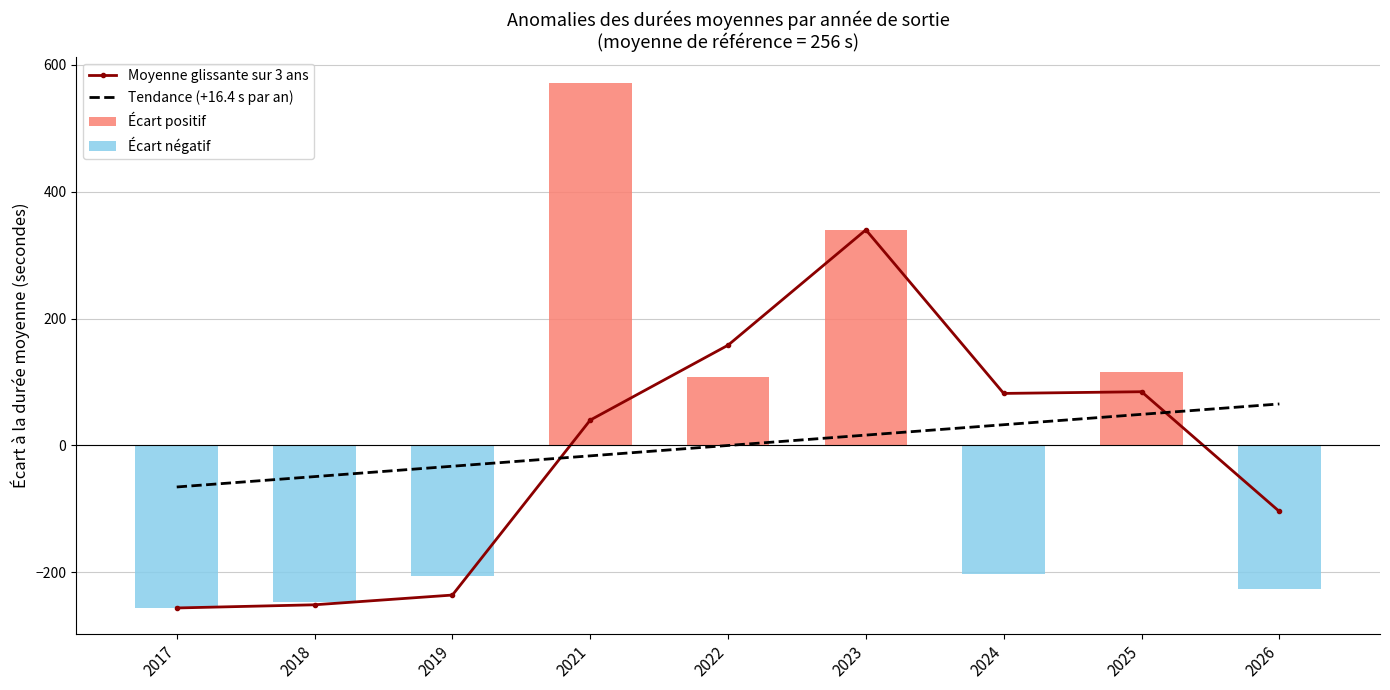

Where is Écart positif nearest to the value 285?

2023